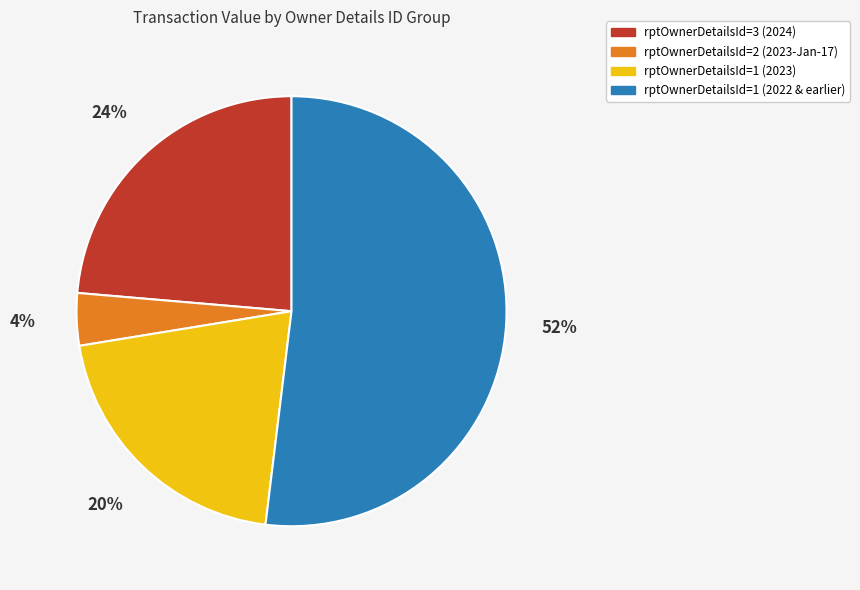

Does any single category account for the majority?

Yes